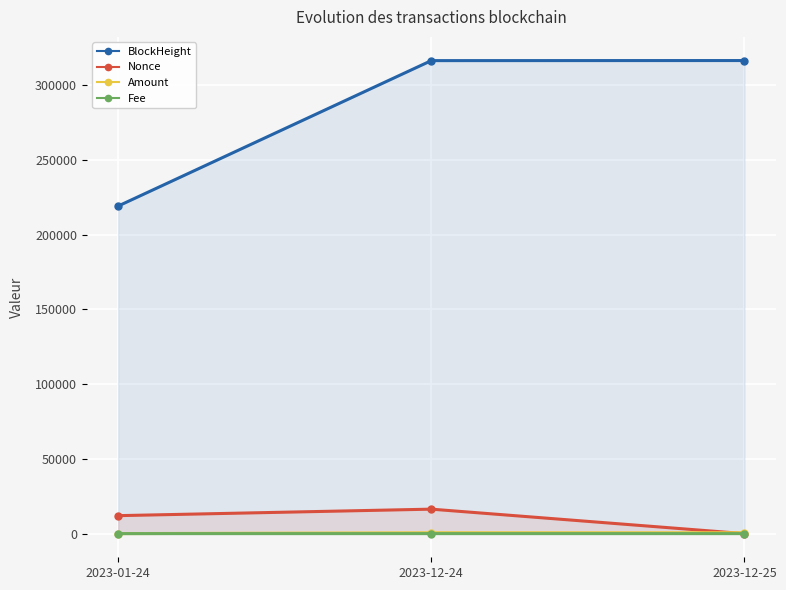

Is it true that BlockHeight equals 183118.0 at 2023-12-24?

False